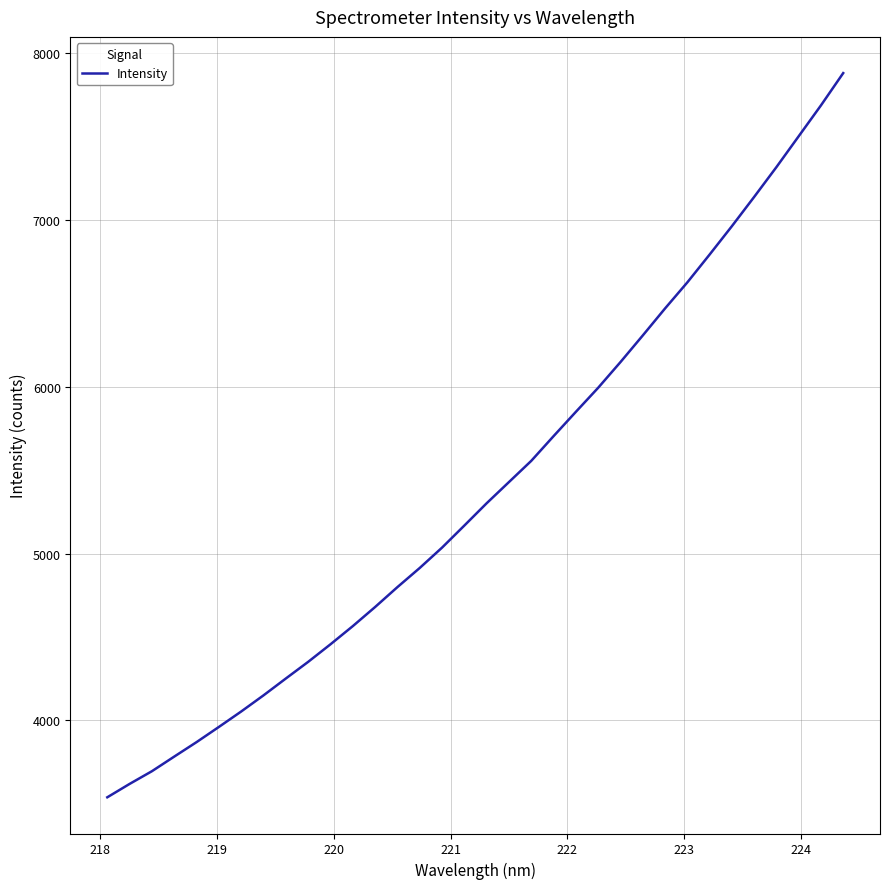

Reading left to right, what are all the values shown in this chart?

3537.8	3618.1	3694.4	3782.1	3868.9	3960.0	4052.6	4149.5	4250.5	4350.3	4455.7	4564.7	4679.3	4798.7	4913.5	5035.5	5167.9	5301.6	5428.7	5555.8	5704.0	5849.7	5994.0	6148.0	6307.6	6469.6	6626.1	6793.0	6963.2	7138.7	7317.6	7502.8	7687.9	7881.7